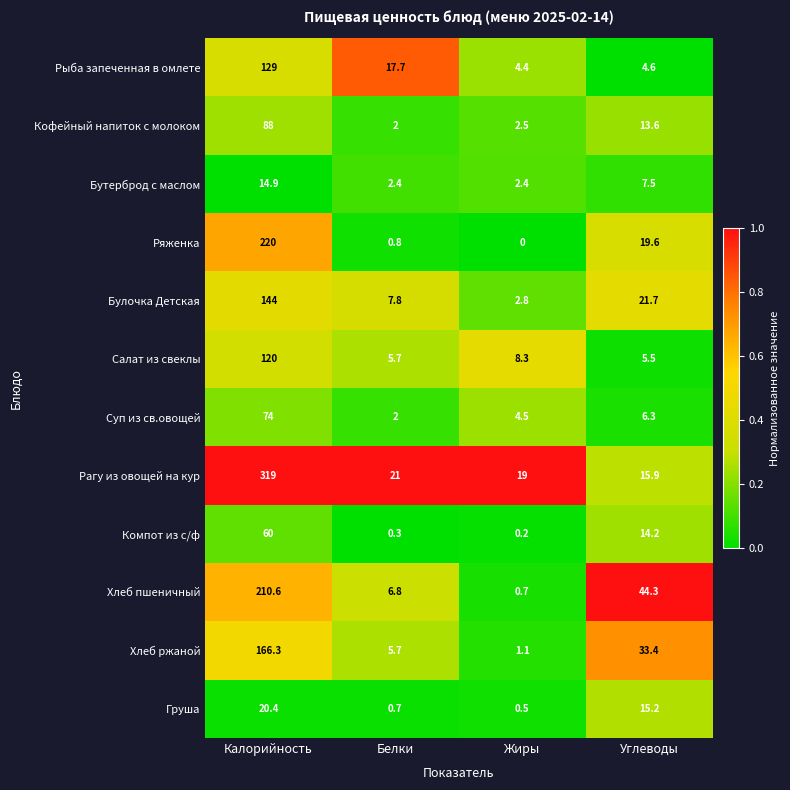

At which category is the sum across all series the highest?

Калорийность